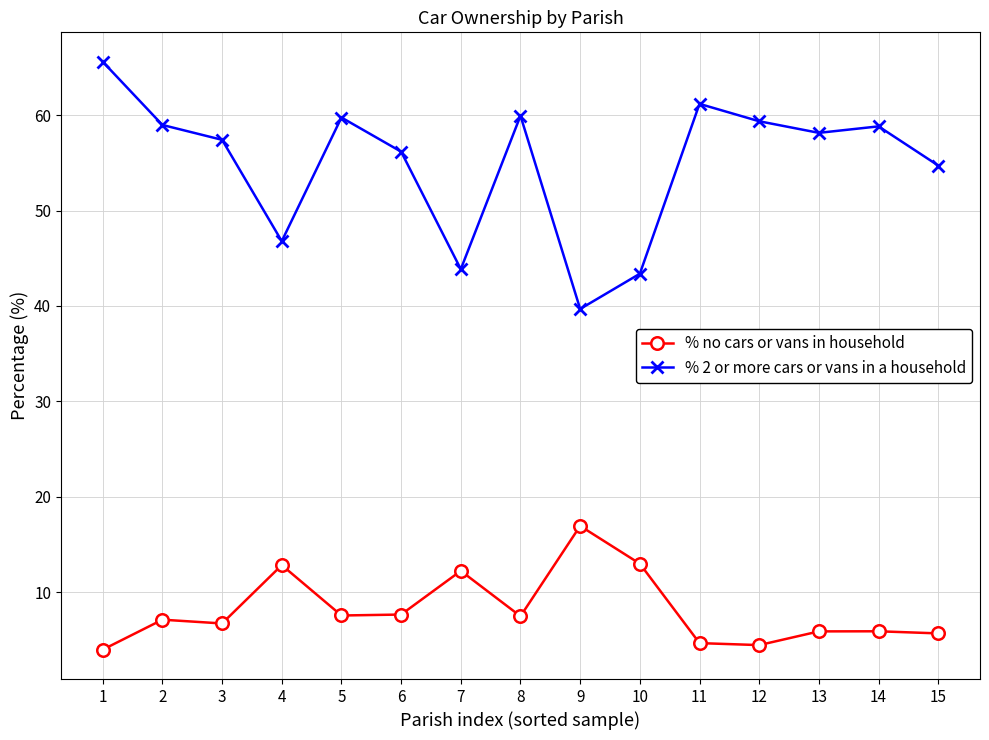

Rank the series by their maximum value, from highest to lowest.

% 2 or more cars or vans in a household, % no cars or vans in household